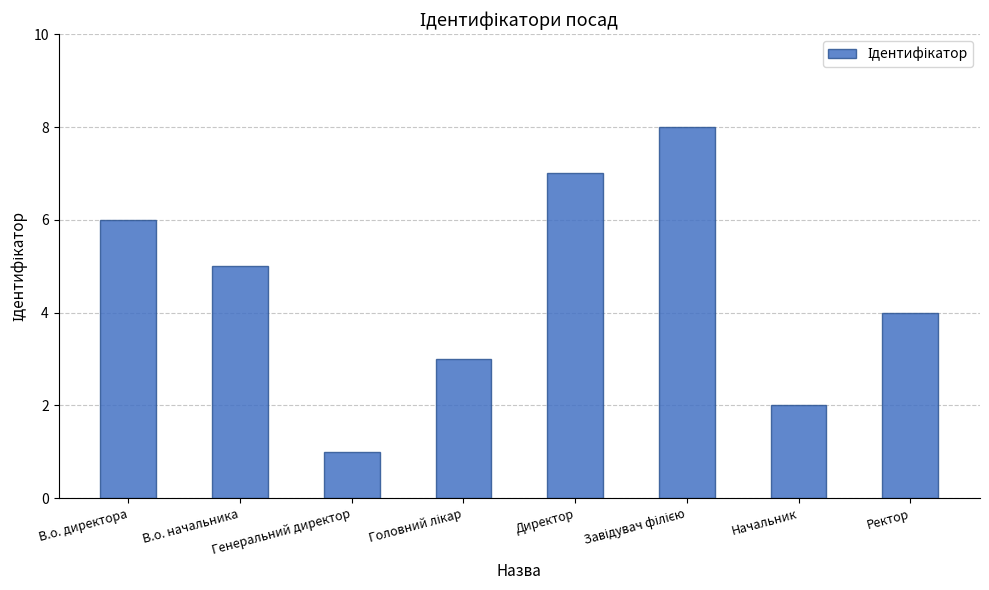

Reading left to right, extract all data points from this chart.

6	5	1	3	7	8	2	4